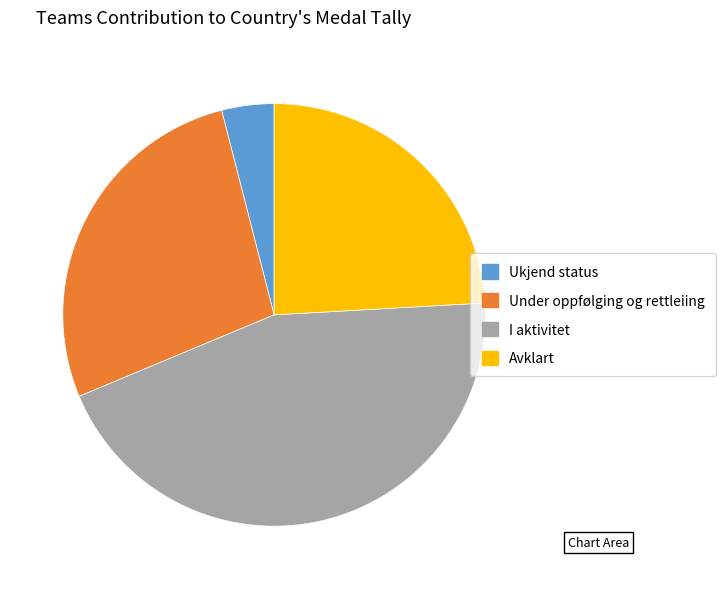

Is it true that Avklart is 24% of the pie?

True